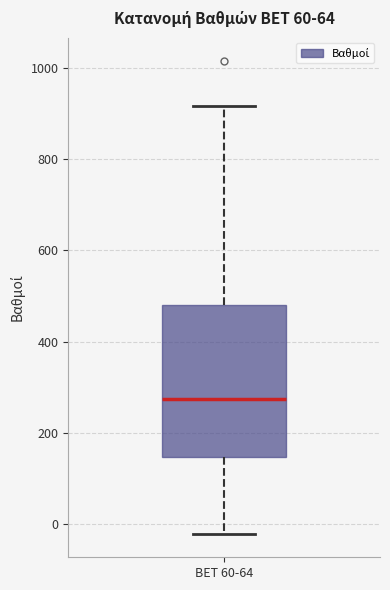

Transcribe this box plot: give where the median line is, the range the box spans, and where the two whiskers end, as read against the y-axis. The values are not printed on the chart, so give them approximately, as read against the axis.

median 280, box 140 to 480, whiskers -20 to 920